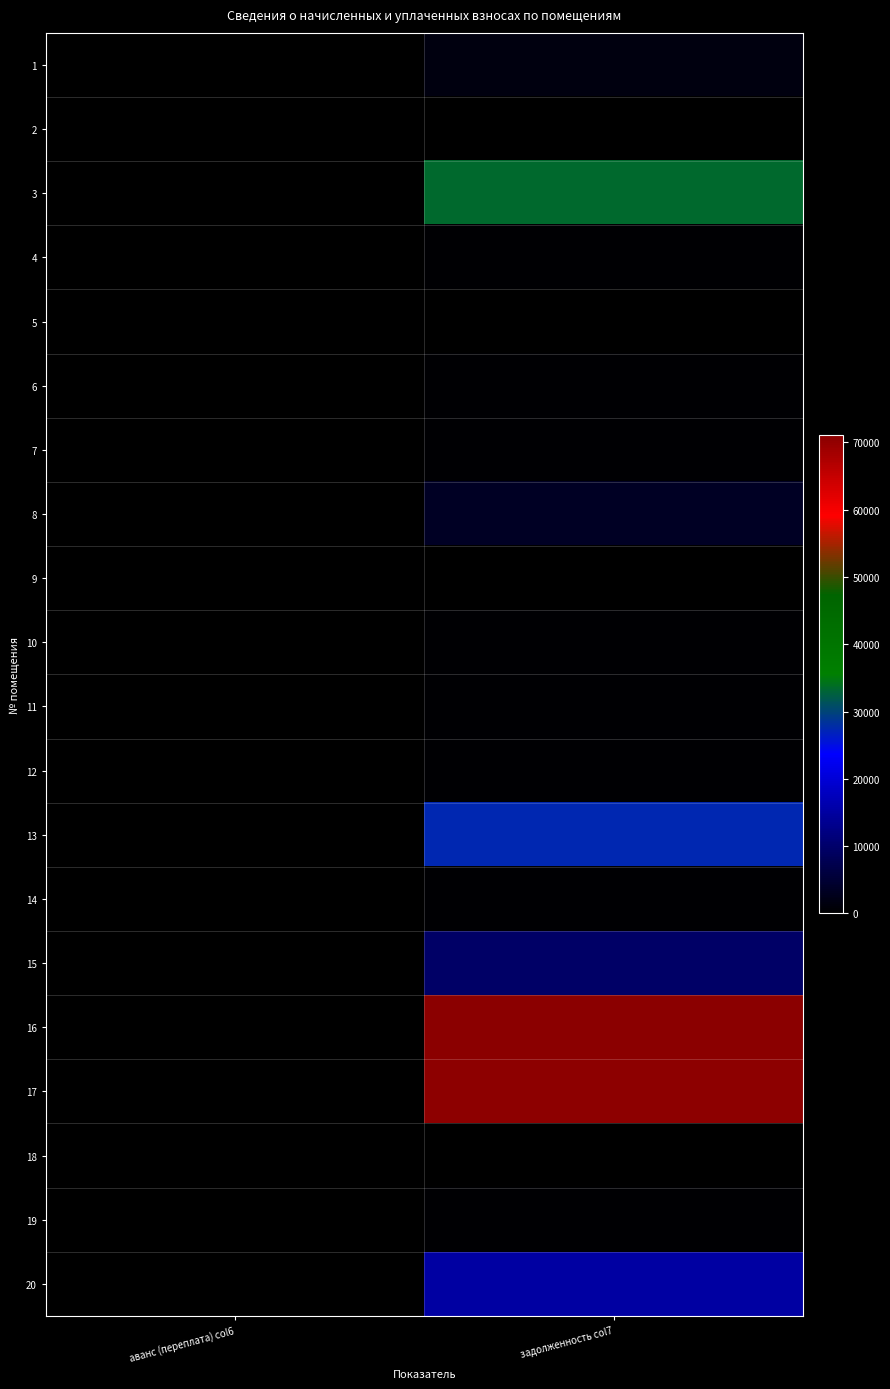

At which category does the chart reach its peak across all series?

задолженность col7